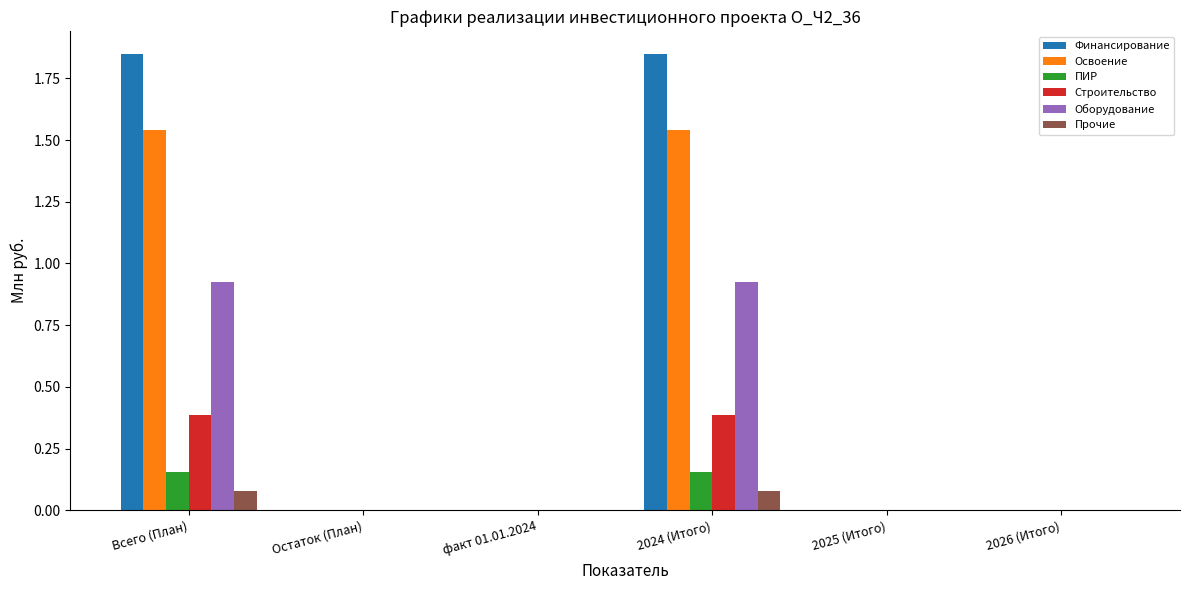

How many distinct data groups are displayed?

6